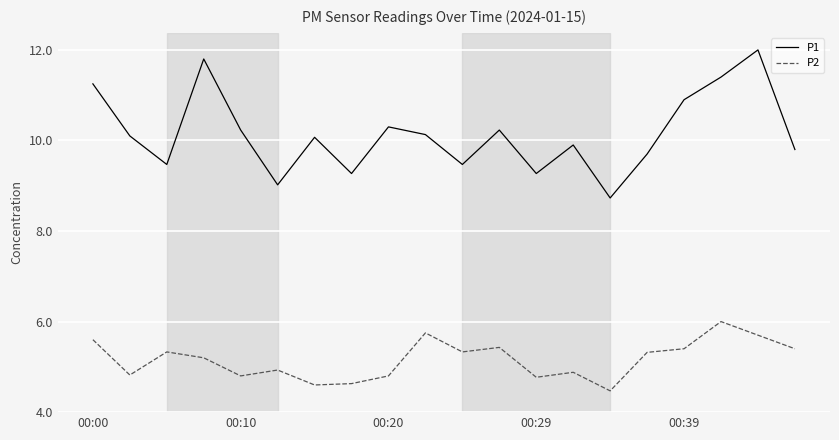

In P1, how many points are lower than both neighbors (excluding endpoints)?

6